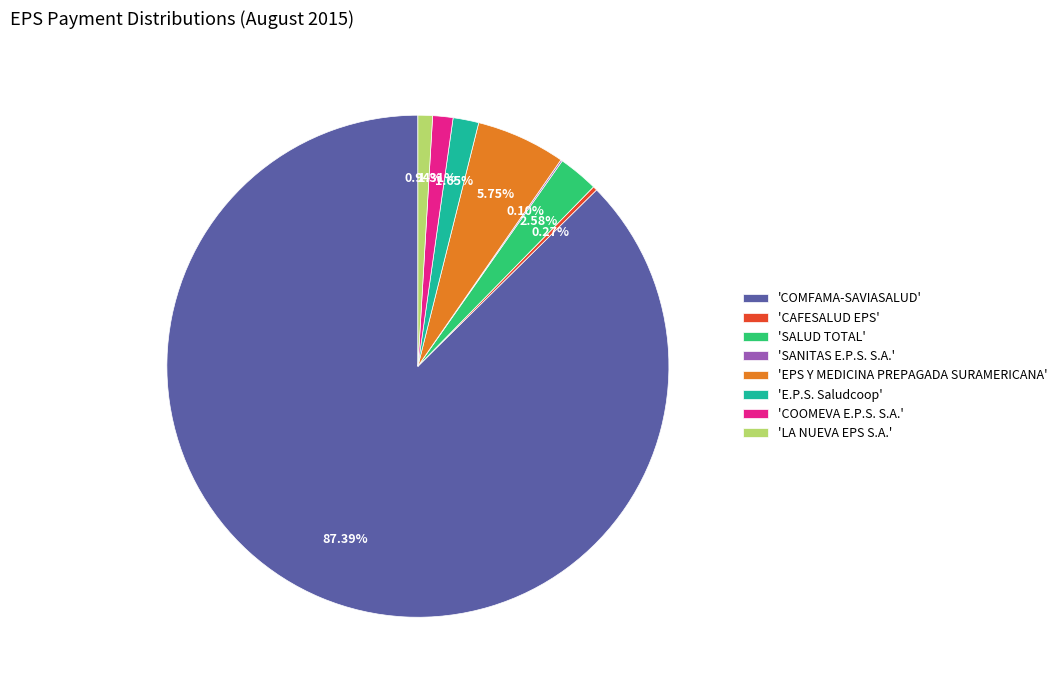

Is there any slice that represents more than half of the pie?

Yes